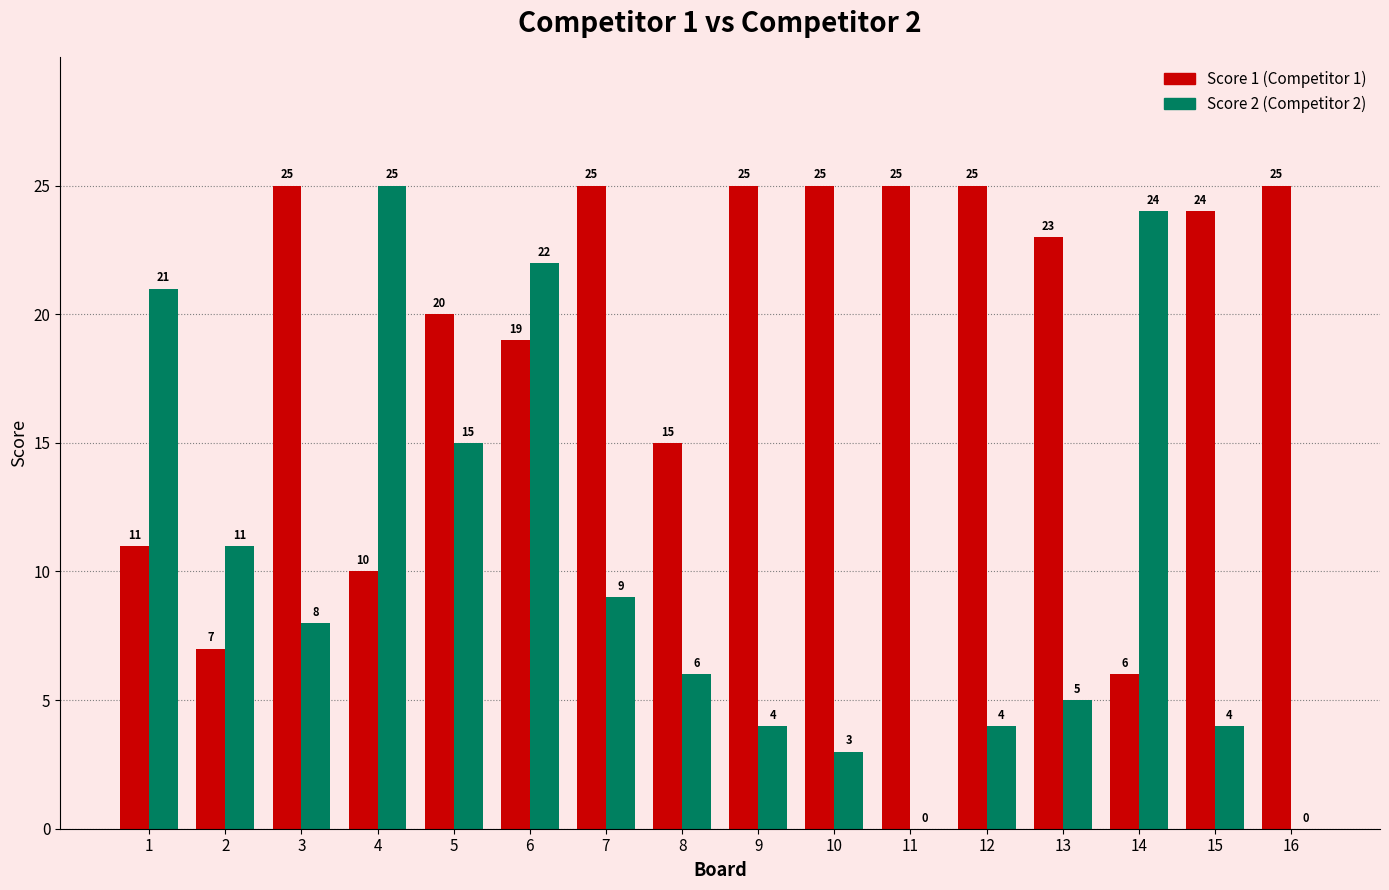

What is the maximum value shown in the chart?

25